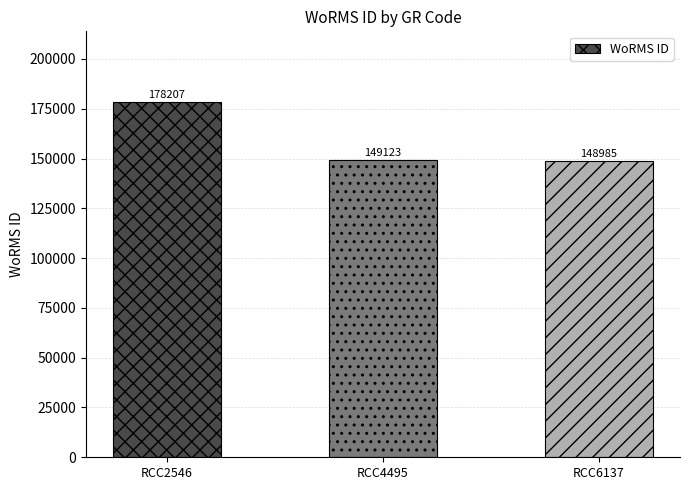

What is the approximate value at RCC4495?

149123